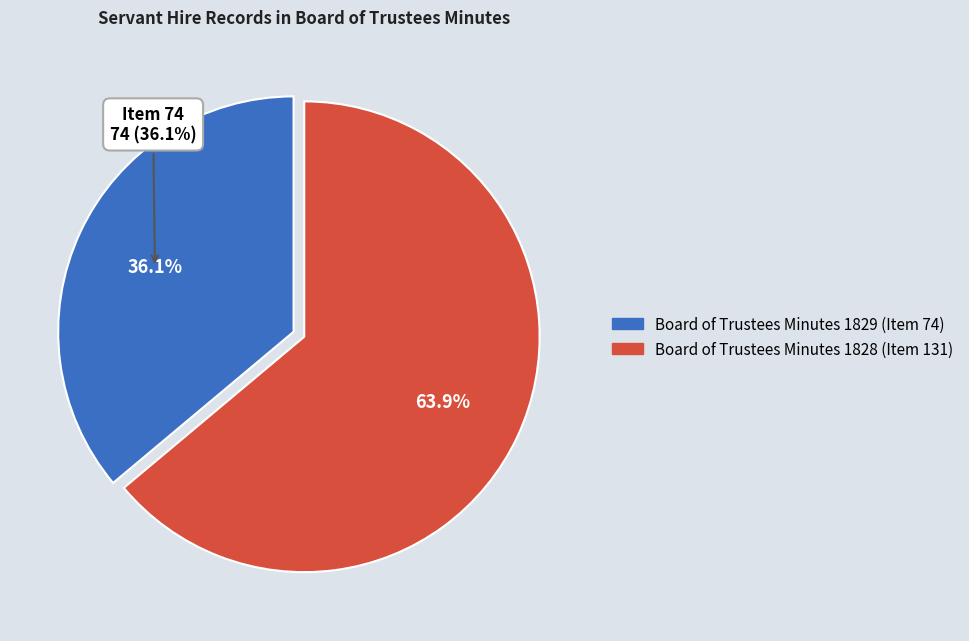

What percentage is the Board of Trustees Minutes 1829 (Item 74) slice, to the nearest percent?

36%